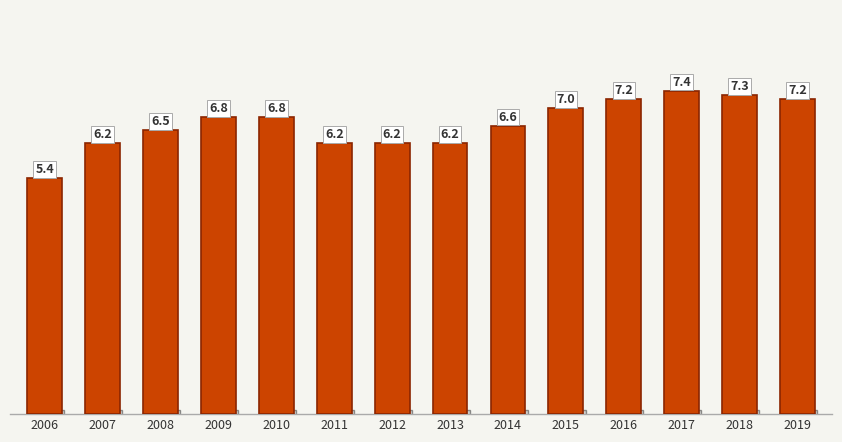

What is the value of the 7th bar from the left?

6.2